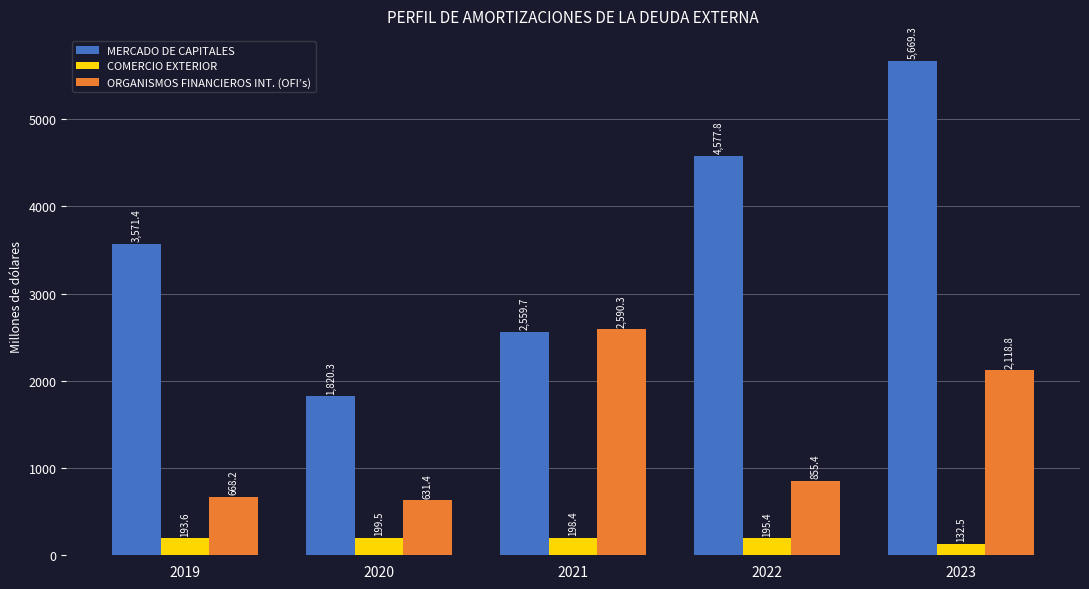

Which category has the lowest value in the MERCADO DE CAPITALES series?

2020